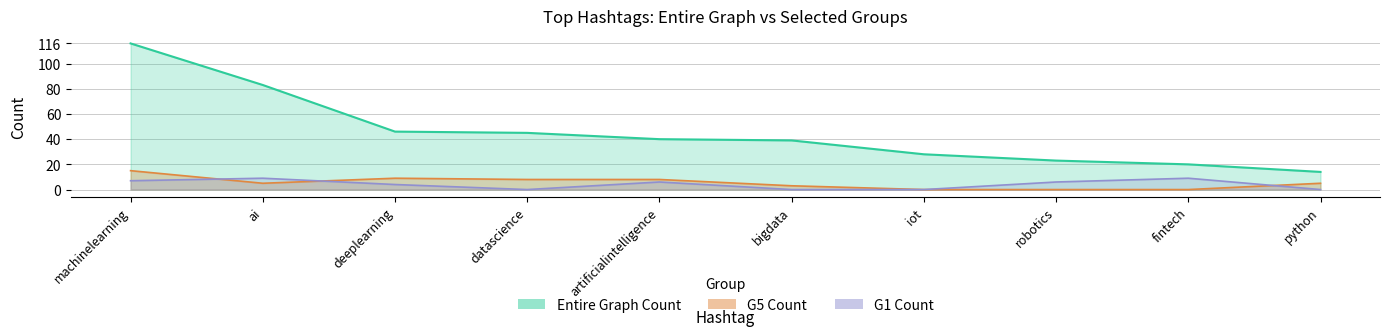

Where is the first local maximum for G5 Count?

deeplearning